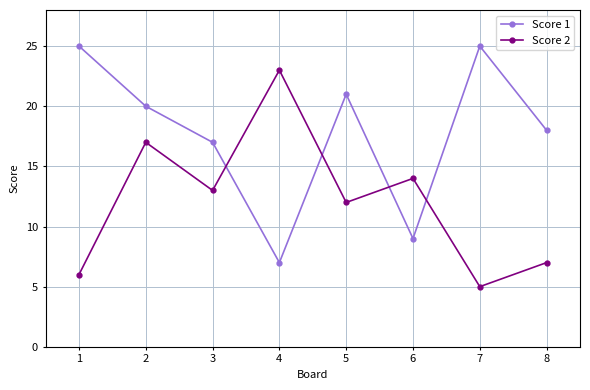

Reading right to left, transcribe all the data shown in this chart.

Score 1: 8=18	7=25	6=9	5=21	4=7	3=17	2=20	1=25
Score 2: 8=7	7=5	6=14	5=12	4=23	3=13	2=17	1=6